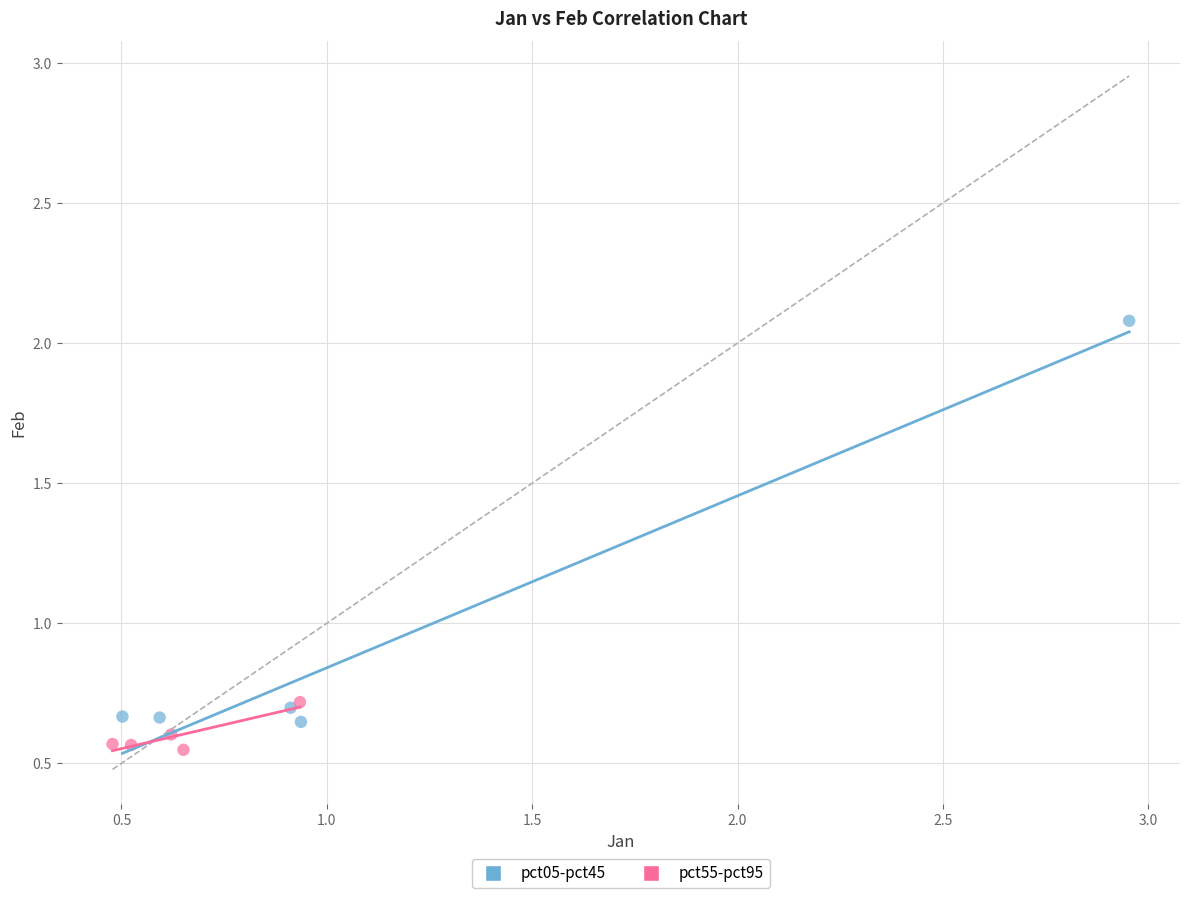

Which series reaches the maximum Y coordinate?

pct05-pct45